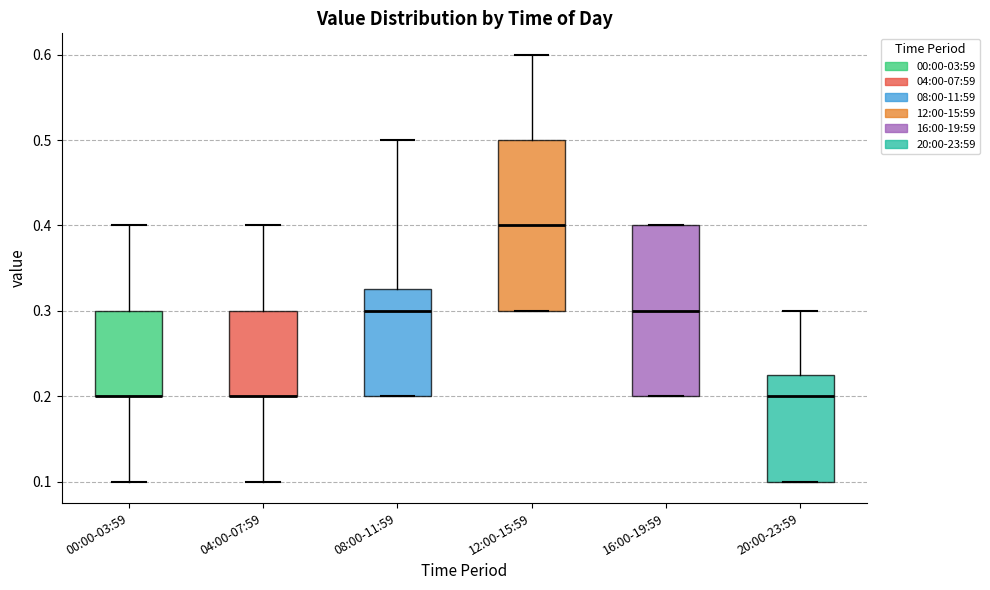

Where is the upper edge of the box for 12:00-15:59 on the y-axis? The values are not printed on the chart, so give them approximately, as read against the axis.

0.50